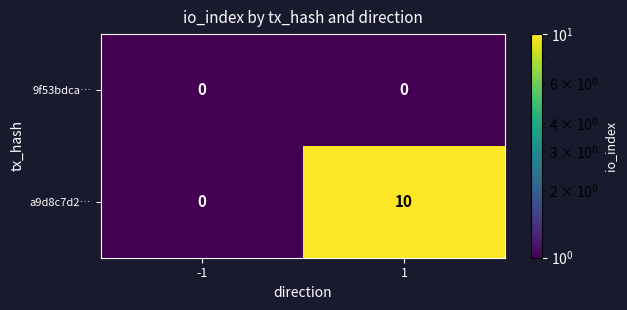

Which series has the widest spread of values?

a9d8c7d2…